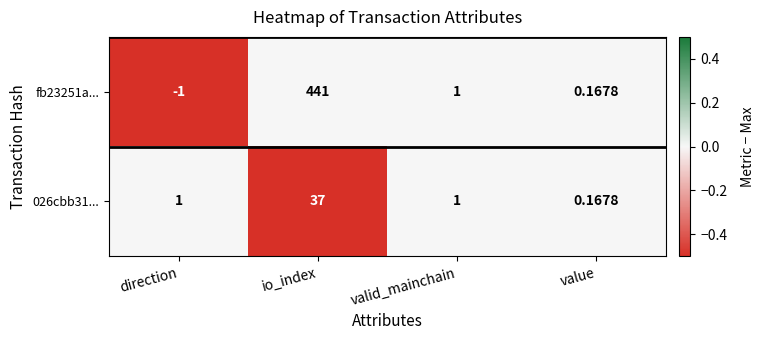

Which series has the widest spread of values?

fb23251a...